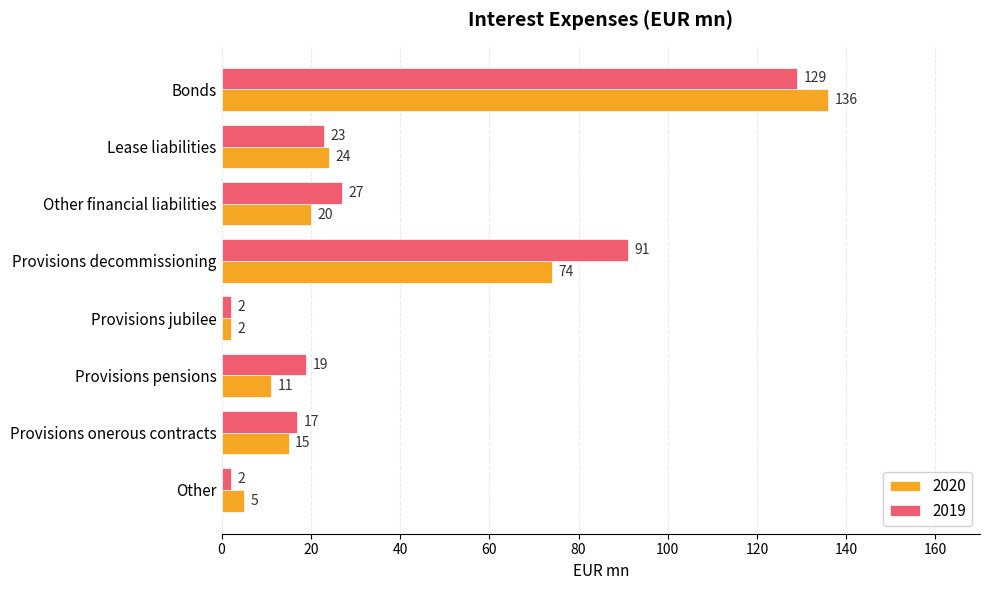

At which label is 2020 closest to 69?

Provisions decommissioning